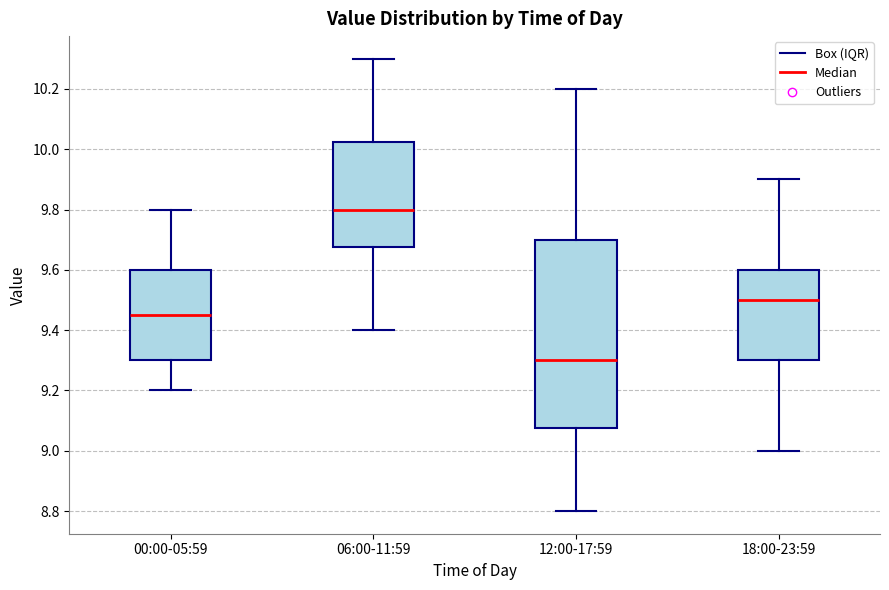

Which box is the tallest, from its lower edge to its upper edge?

12:00-17:59